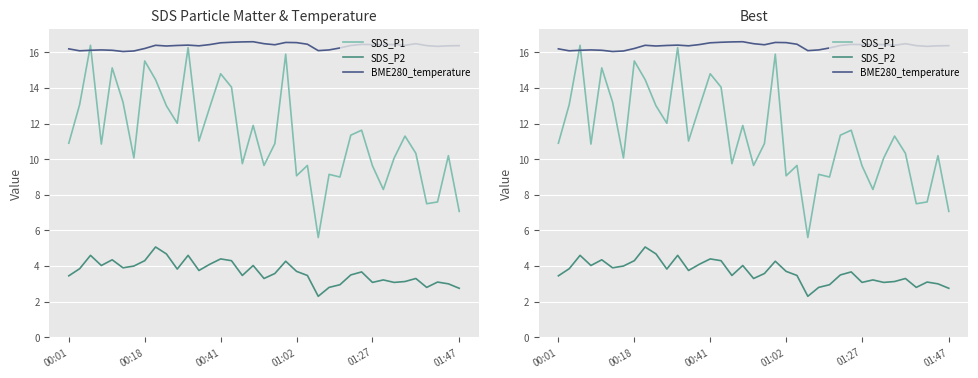

What is the average value of the SDS_P1 series?

11.3